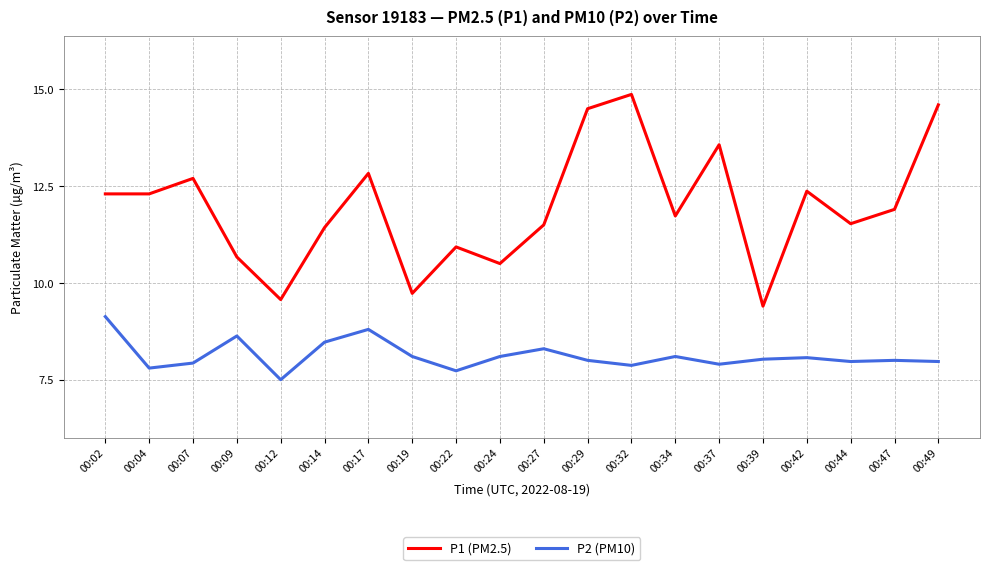

Between 00:12 and 00:39, which series saw the biggest shift?

P2 (PM10)